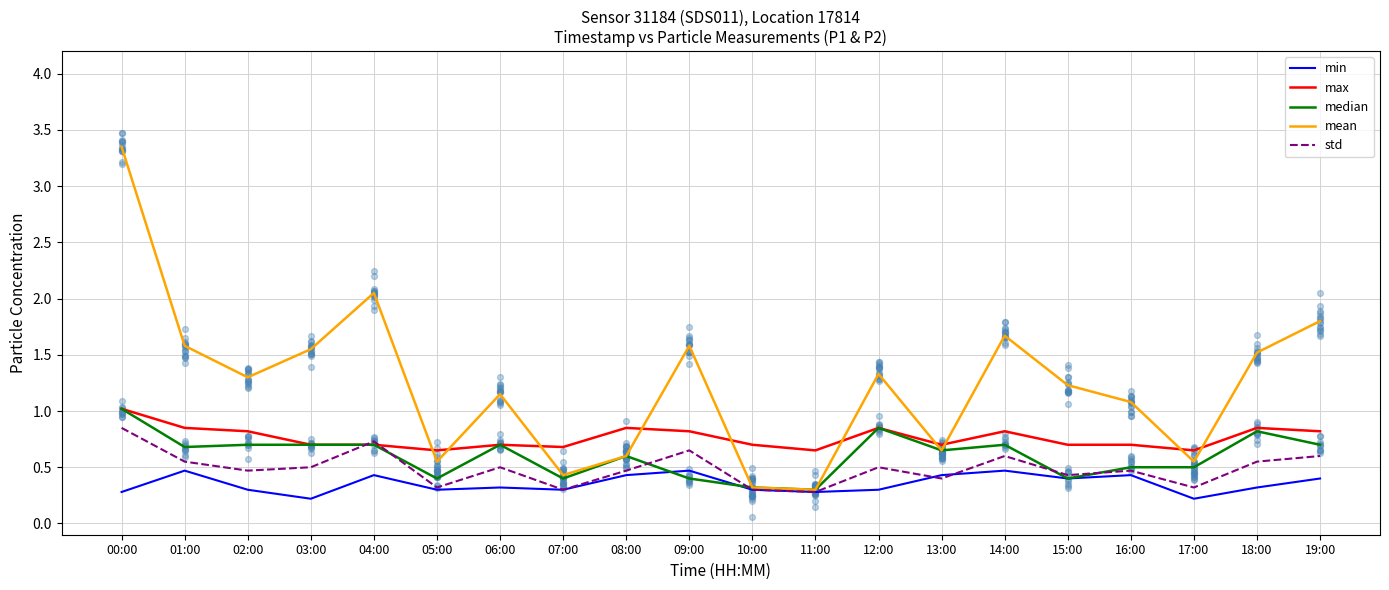

Which series has the largest total across all categories?

mean